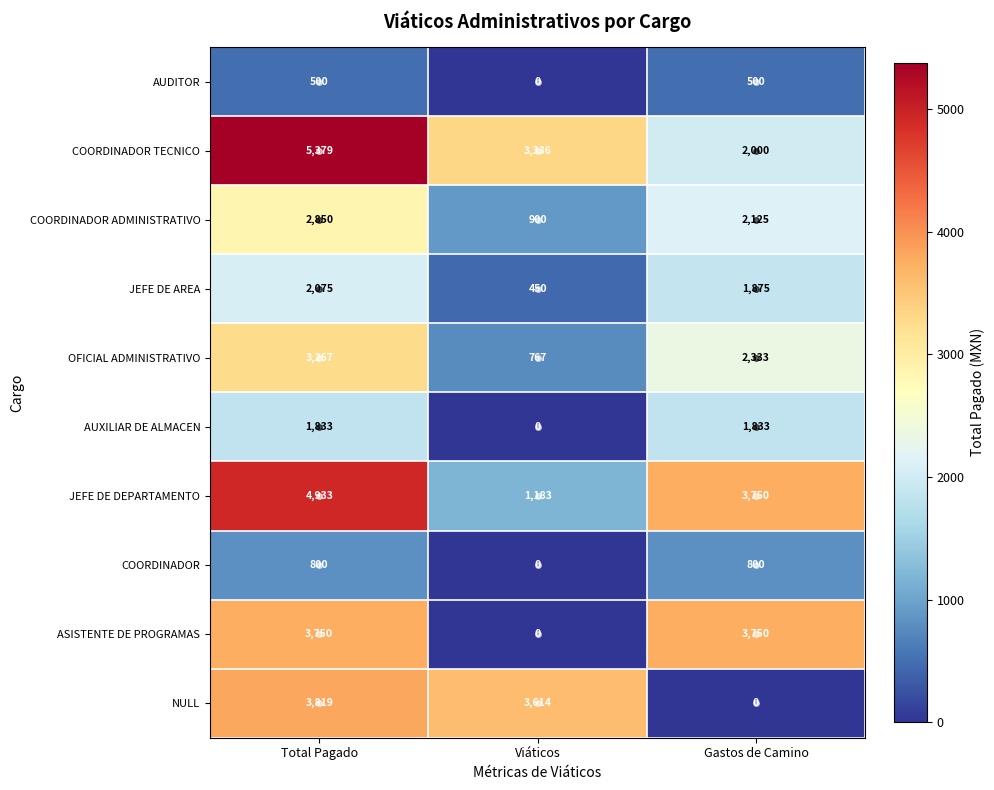

At which category is the sum across all series the highest?

Total Pagado